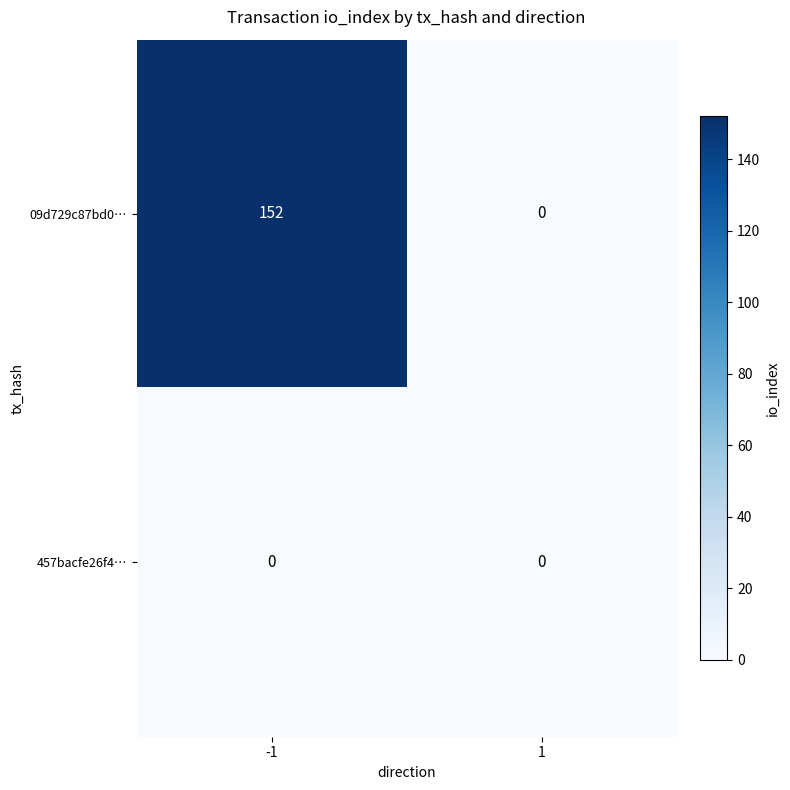

How many series are shown in this chart?

2